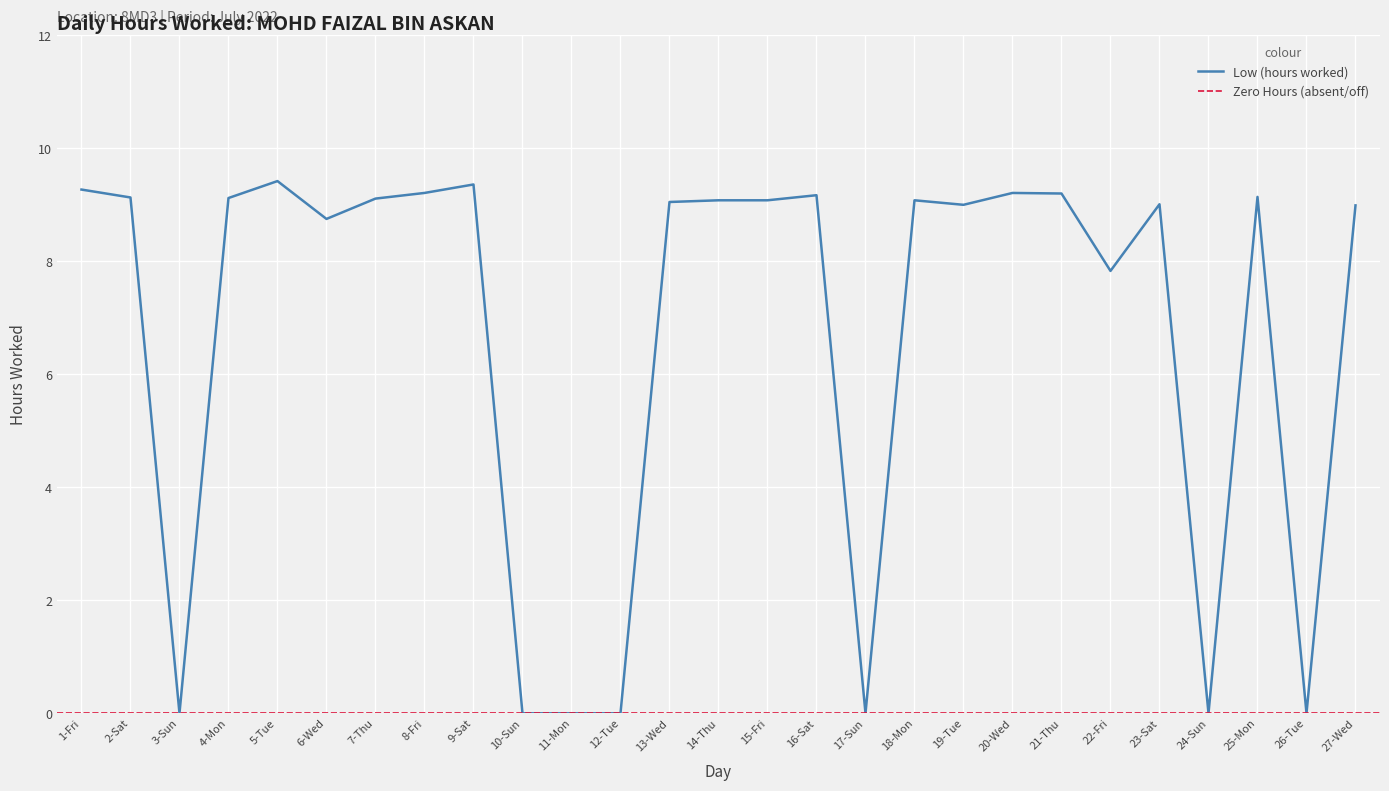

Where is the data nearest to the value 4?

22-Fri